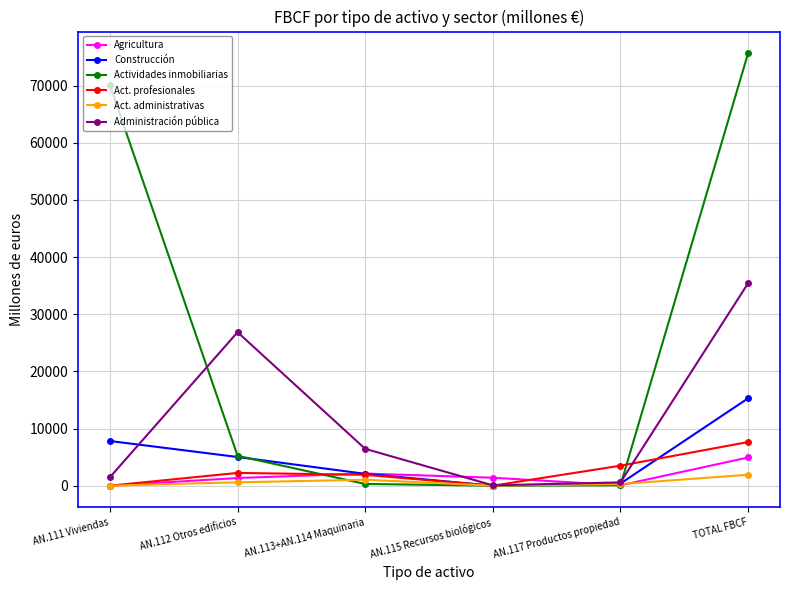

Which label corresponds to the largest value in the chart?

TOTAL FBCF